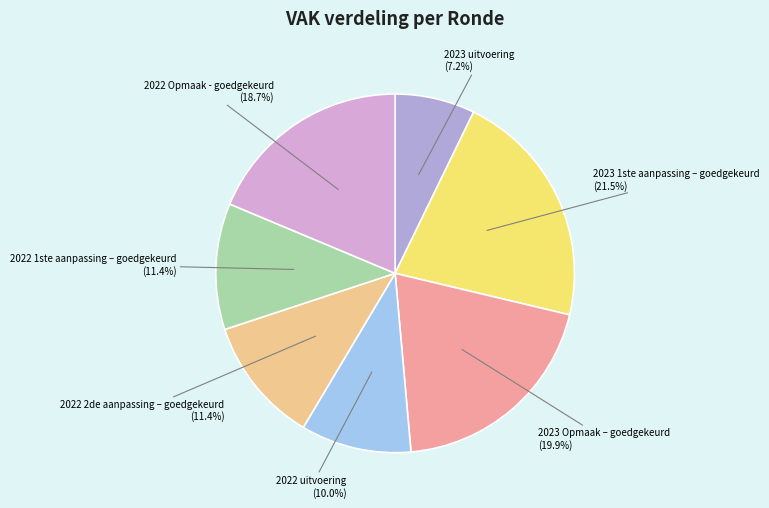

Rank the categories by value from highest to lowest.

2023 1ste aanpassing – goedgekeurd, 2023 Opmaak – goedgekeurd, 2022 Opmaak - goedgekeurd, 2022 2de aanpassing – goedgekeurd, 2022 1ste aanpassing – goedgekeurd, 2022 uitvoering, 2023 uitvoering